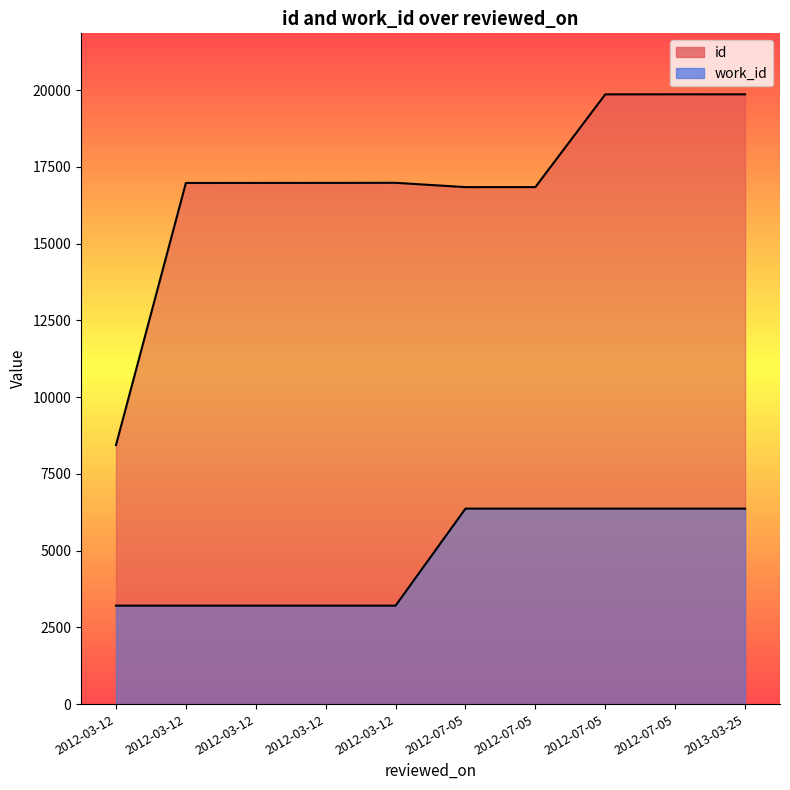

Count the number of categories in the chart.

10